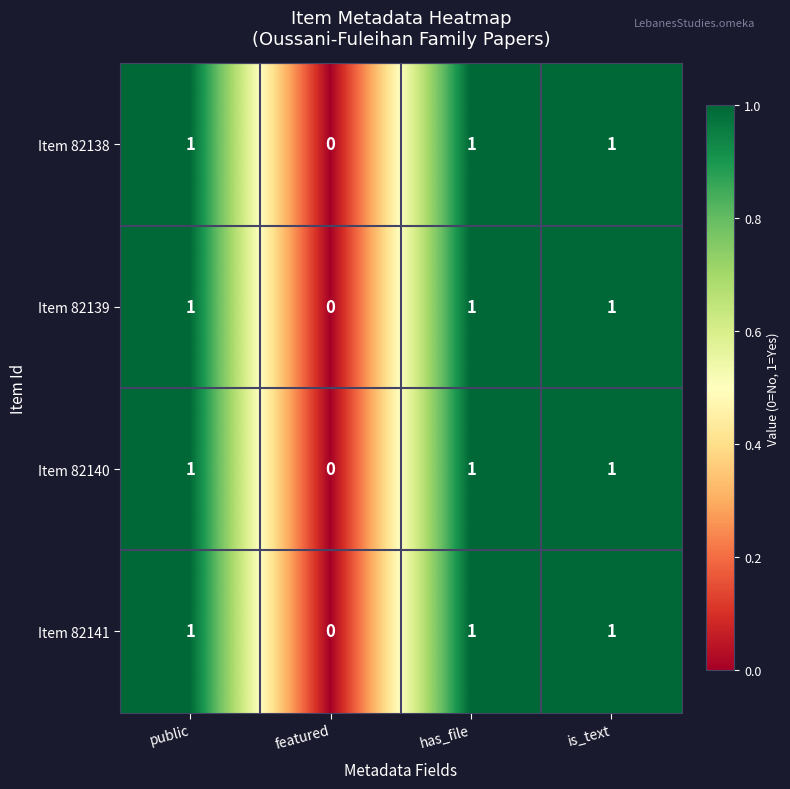

Reading right to left, what are all the values shown in this chart?

Item 82138: is_text=1	has_file=1	featured=0	public=1
Item 82139: is_text=1	has_file=1	featured=0	public=1
Item 82140: is_text=1	has_file=1	featured=0	public=1
Item 82141: is_text=1	has_file=1	featured=0	public=1